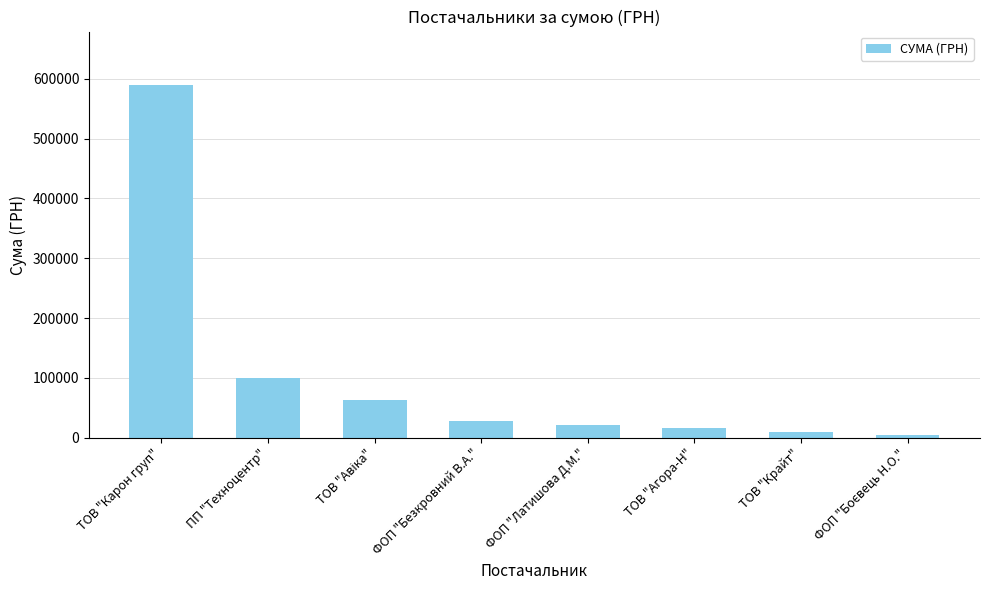

Where is the data nearest to the value 297419?

ПП "Техноцентр"